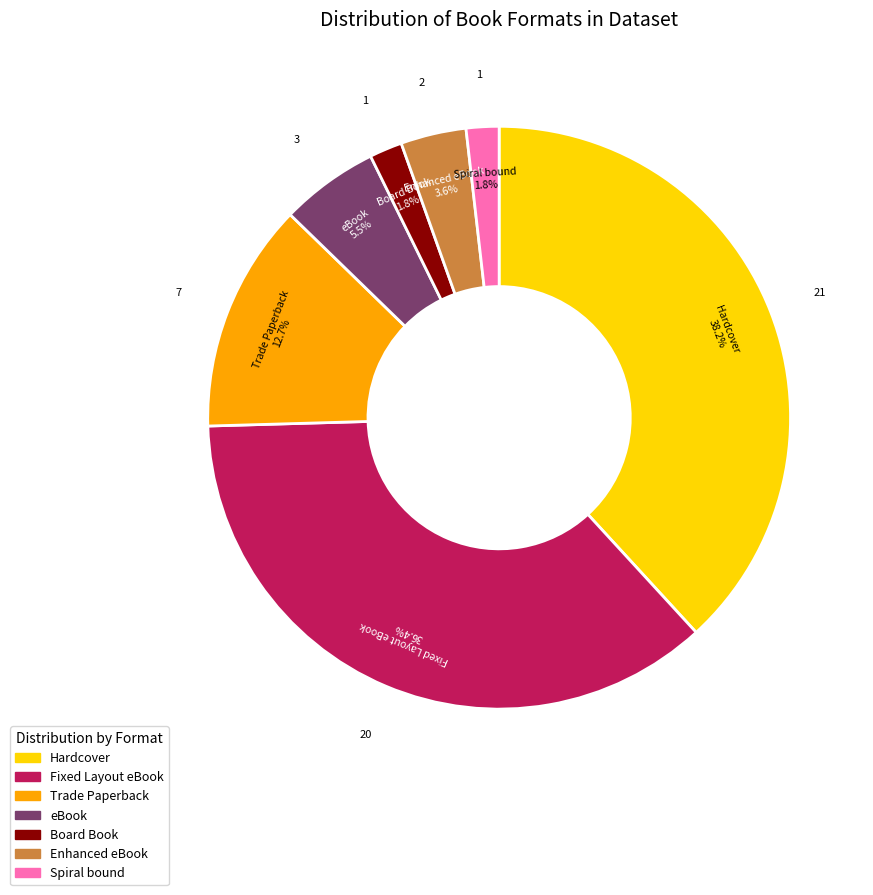

Which slice is the largest?

Hardcover